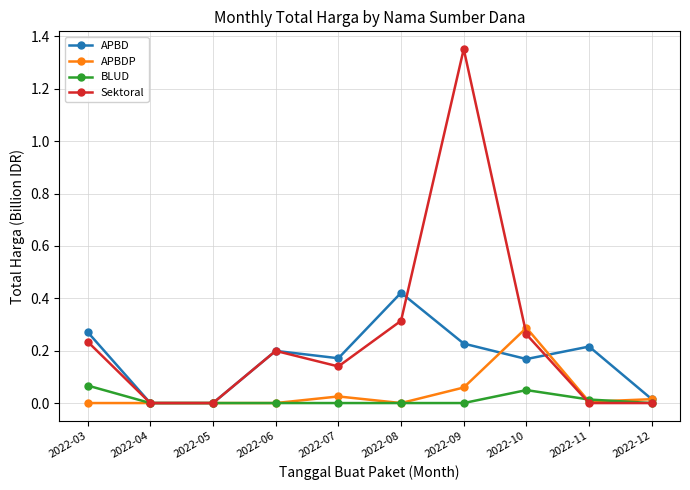

Count the BLUD values in the range 0 to 1.

10